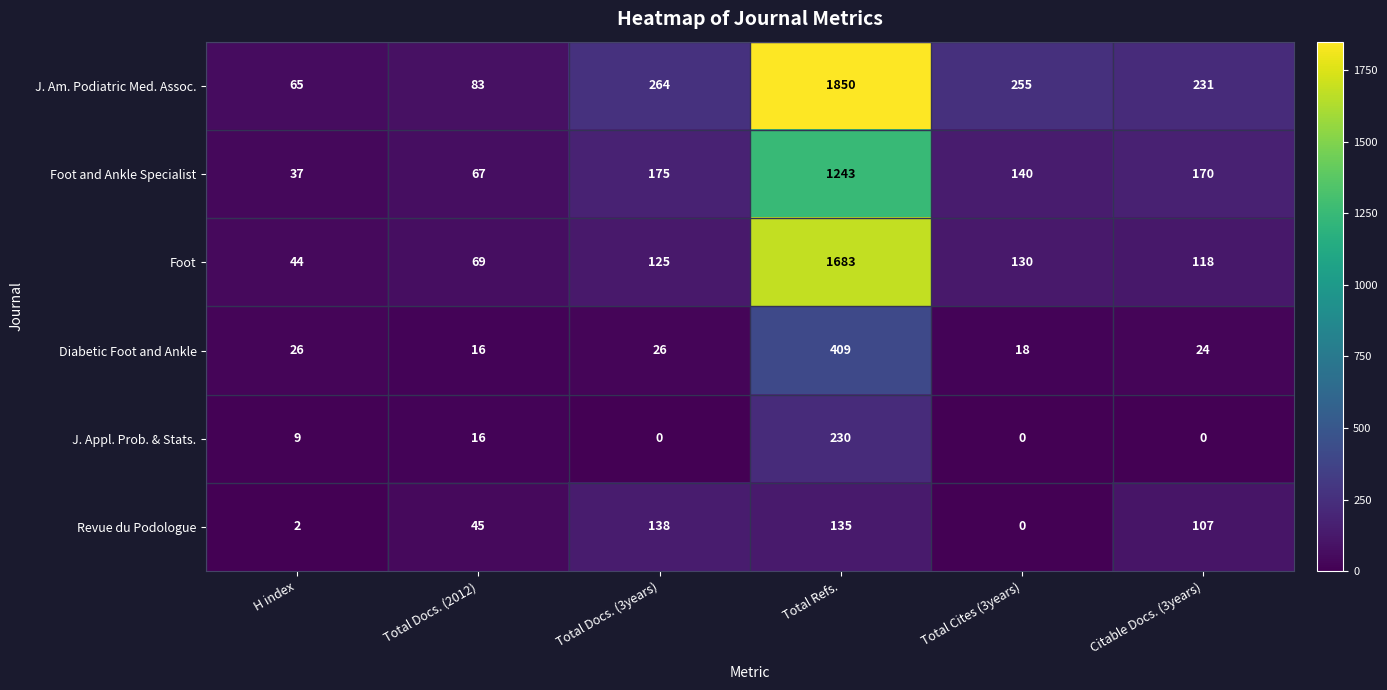

Which series changed the most between Total Docs. (2012) and Citable Docs. (3years)?

J. Am. Podiatric Med. Assoc.